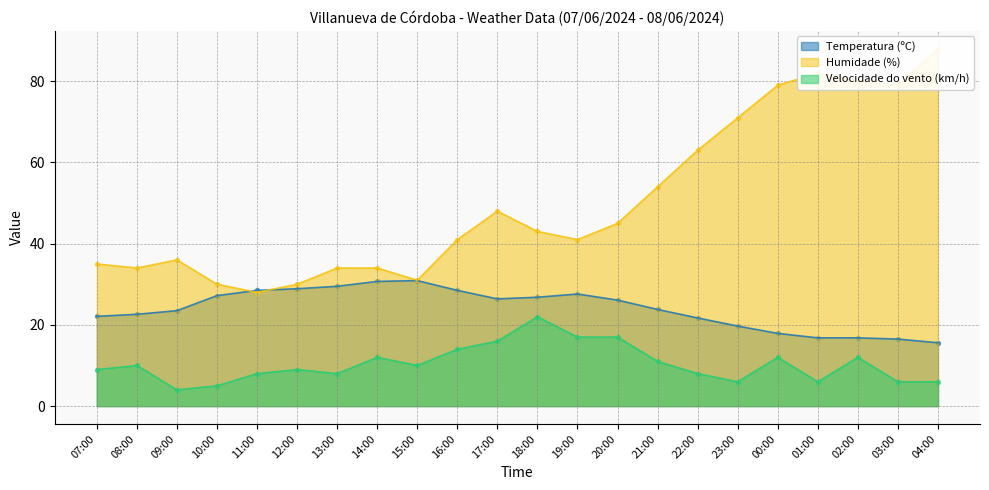

What are all the series names shown in the legend?

Temperatura (ºC), Humidade (%), Velocidade do vento (km/h)